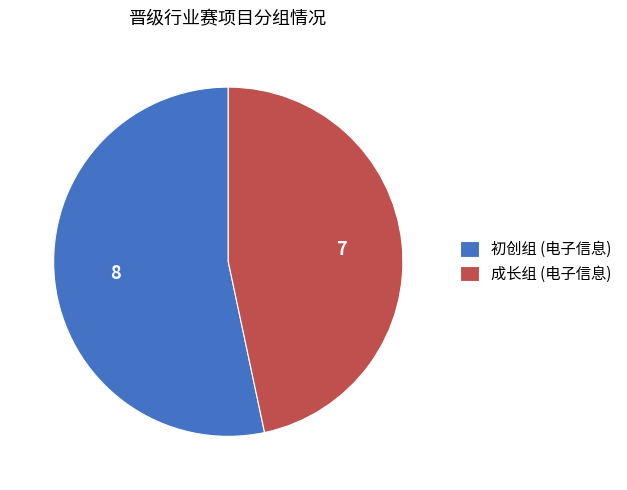

Which has a higher value, 成长组 (电子信息) or 初创组 (电子信息)?

初创组 (电子信息)